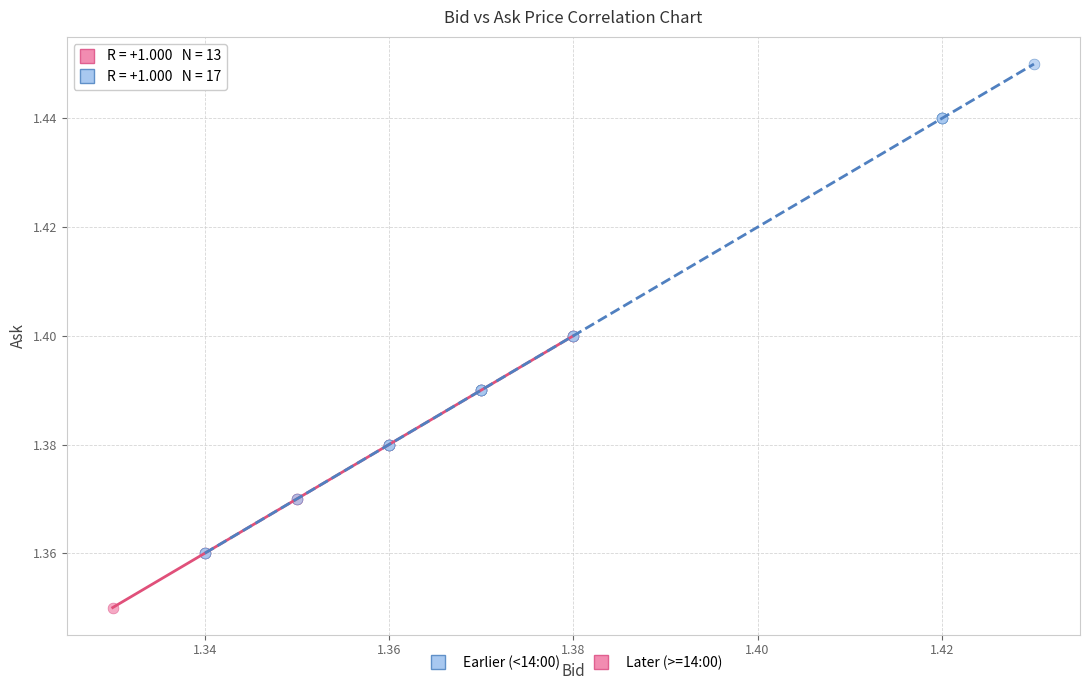

Which series reaches the minimum Y coordinate?

Later (>=14:00)